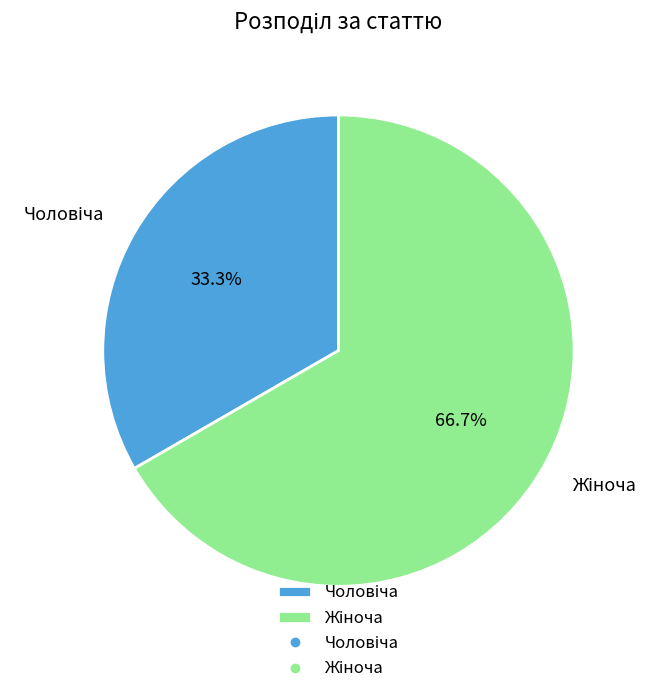

Which slice is the largest?

Жіноча